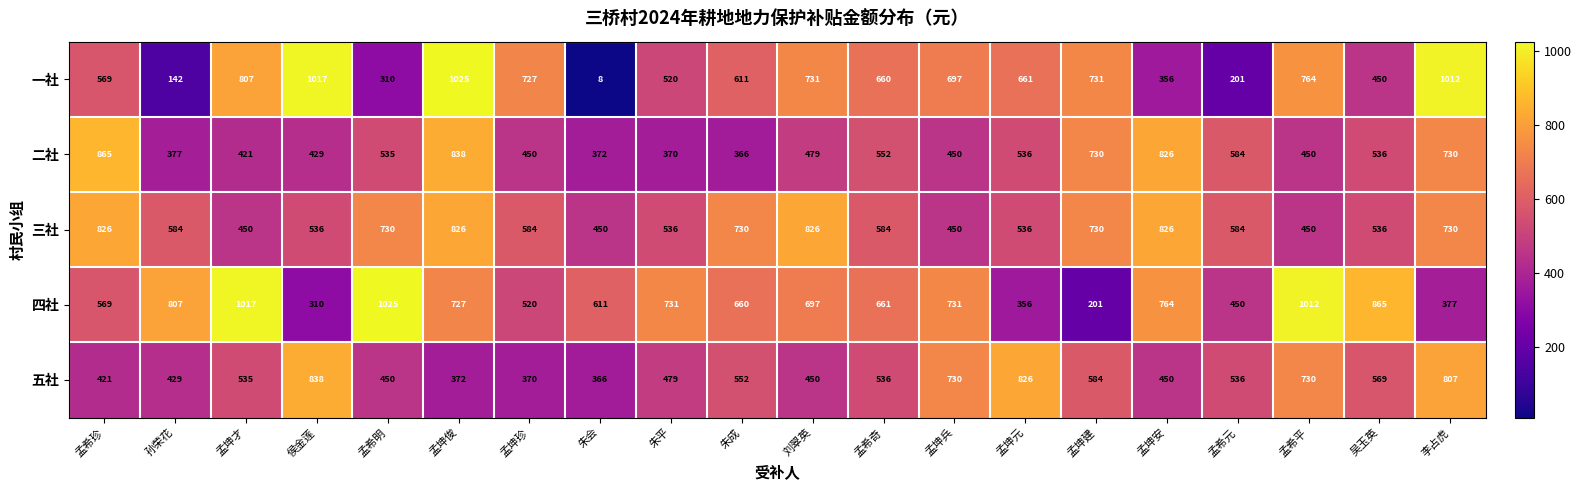

What is the approximate value of 三社 at 刘翠英?

826